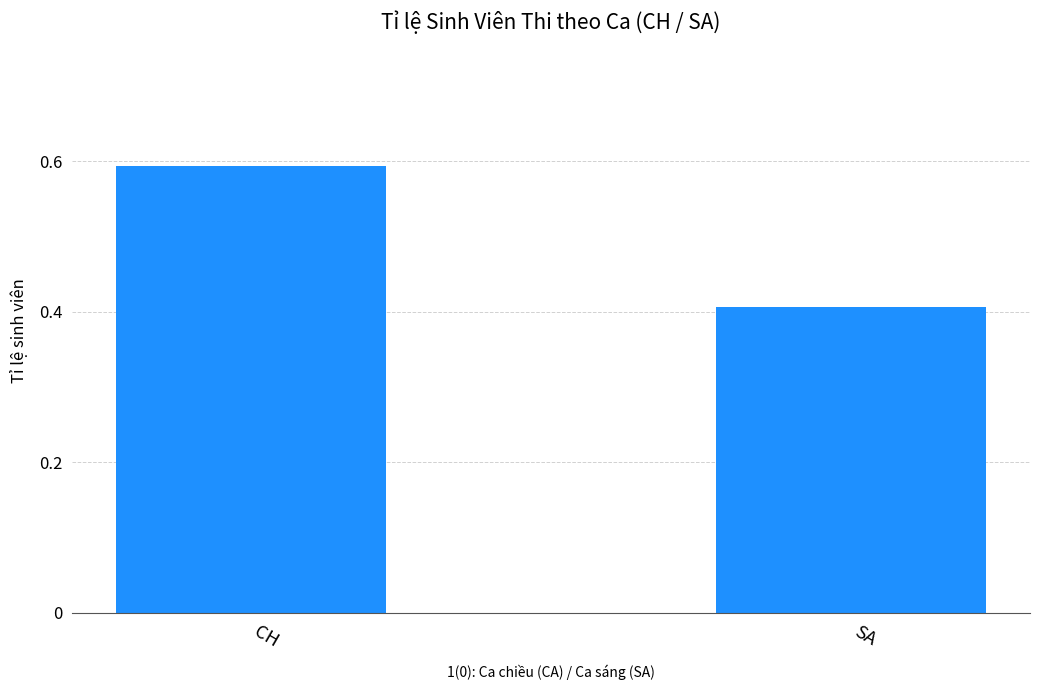

Does the chart contain stacked bars?

No